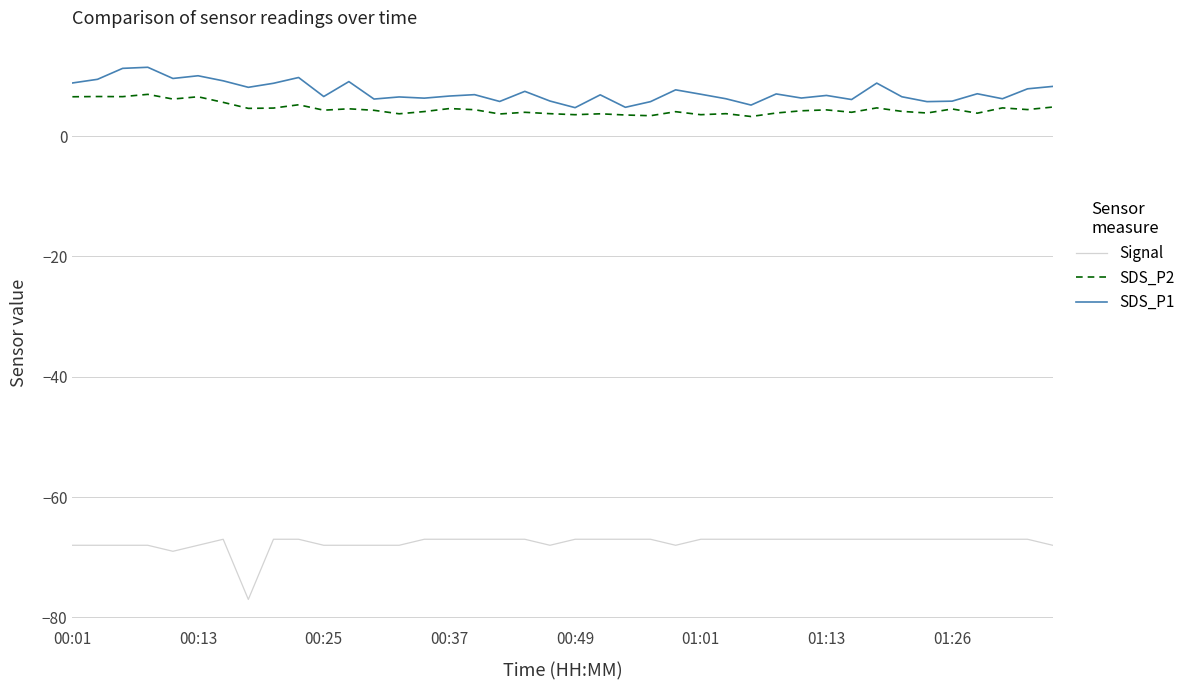

Rank the series by their maximum value, from lowest to highest.

Signal, SDS_P2, SDS_P1